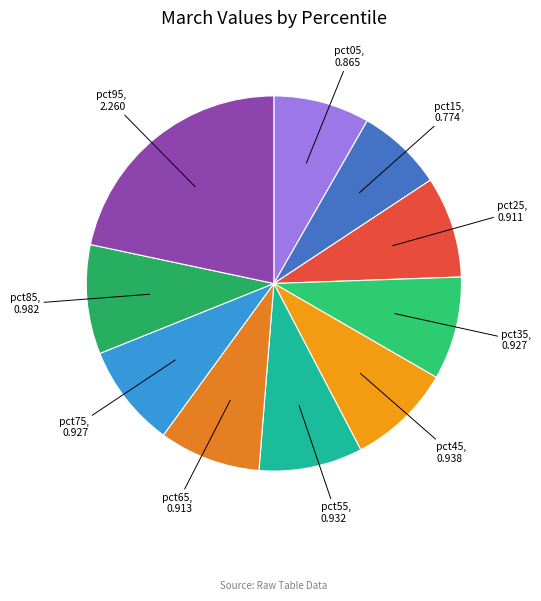

Is there a majority slice in this chart?

No